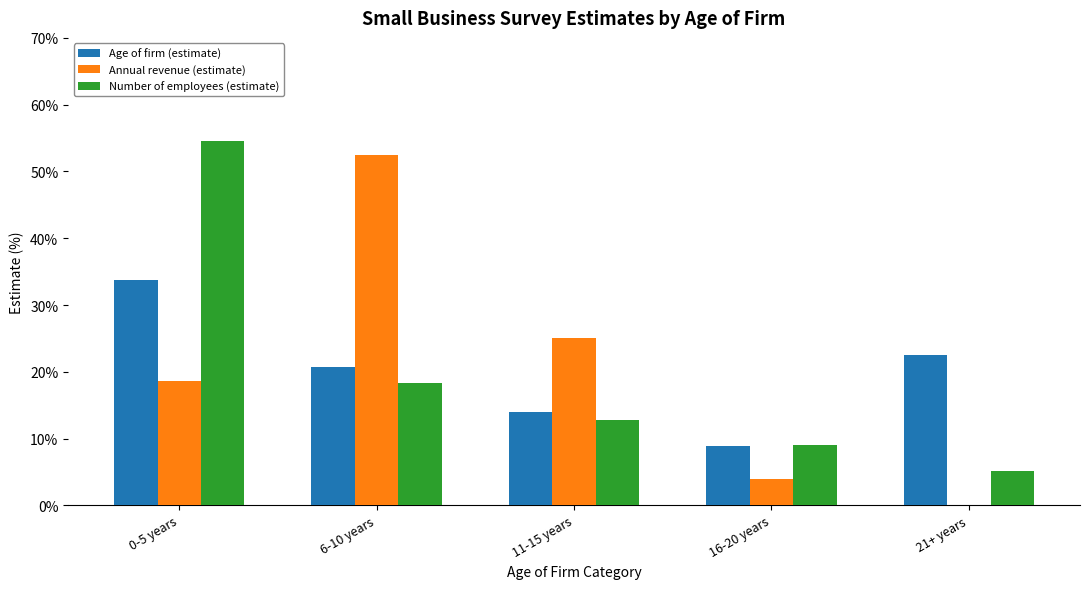

Which series changed the most between 0-5 years and 21+ years?

Number of employees (estimate)